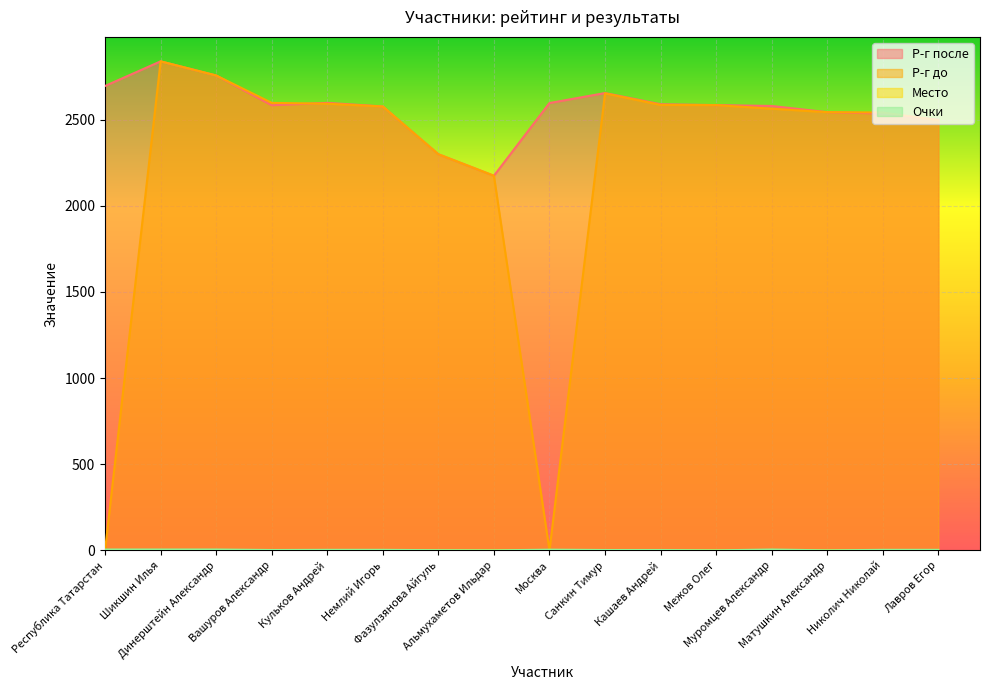

Which series has the largest range (max minus min)?

Р-г до